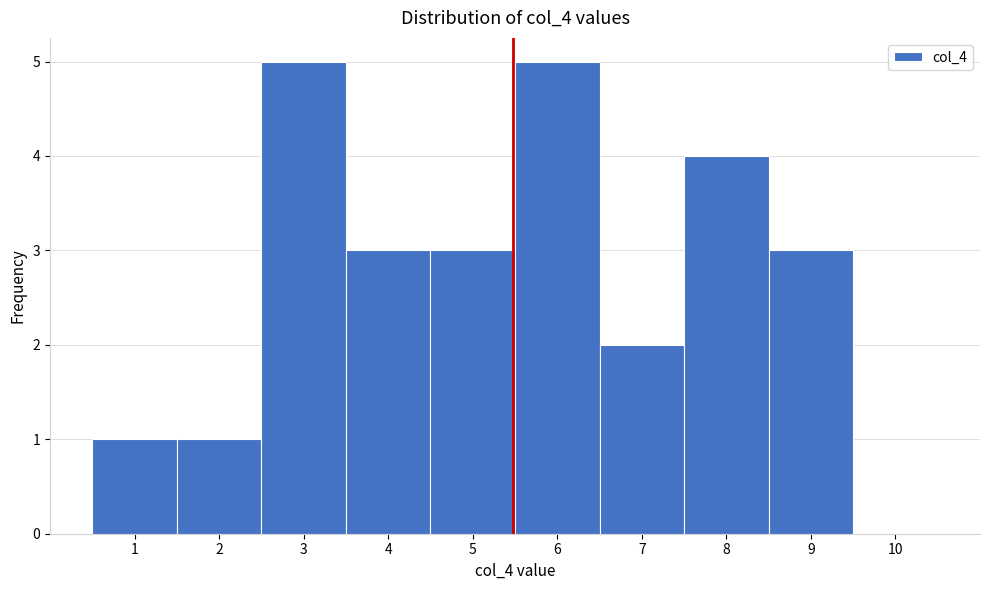

Reading left to right, list every bar in this chart as the range it spans on the x-axis followed by its height. The values are not printed on the chart, so give them approximately, as read against the axis.

0.5 to 1.5: 1
1.5 to 2.5: 1
2.5 to 3.5: 5
3.5 to 4.5: 3
4.5 to 5.5: 3
5.5 to 6.5: 5
6.5 to 7.5: 2
7.5 to 8.5: 4
8.5 to 9.5: 3
9.5 to 10.5: 0